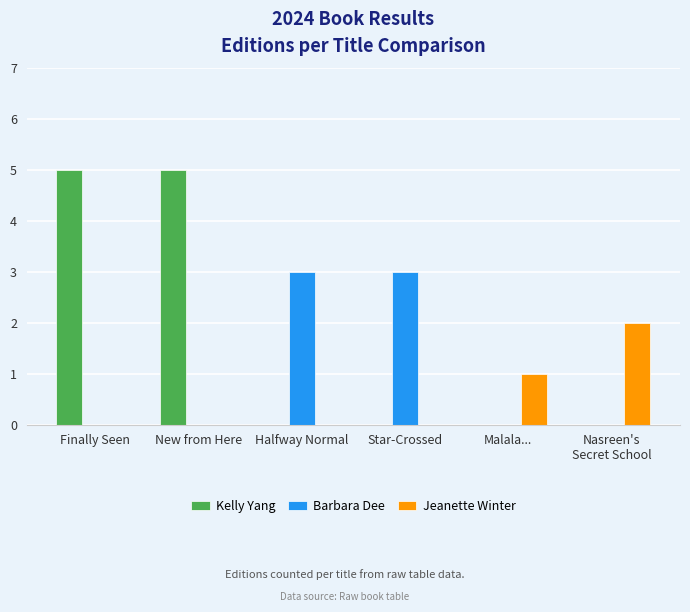

Between Star-Crossed and Malala..., which series saw the biggest shift?

Barbara Dee